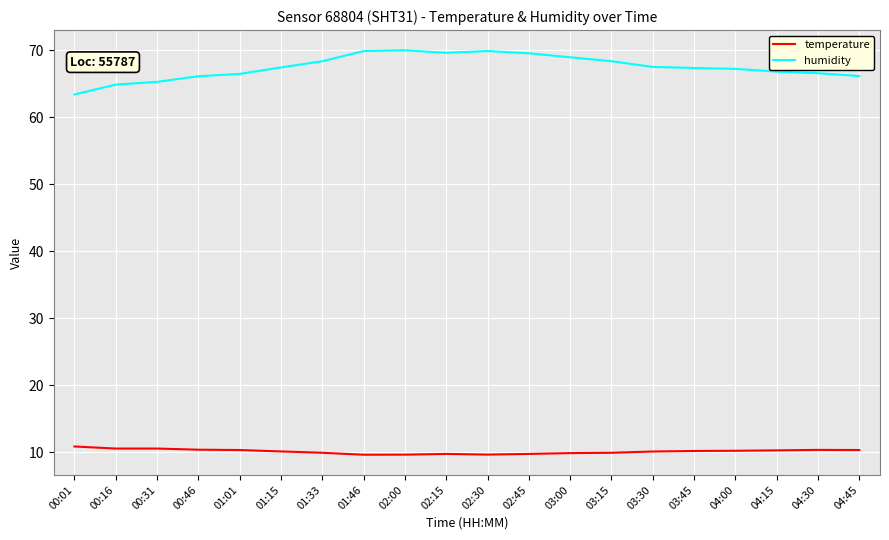

Is the value of temperature at 03:30 greater than the value of humidity at 03:15?

No